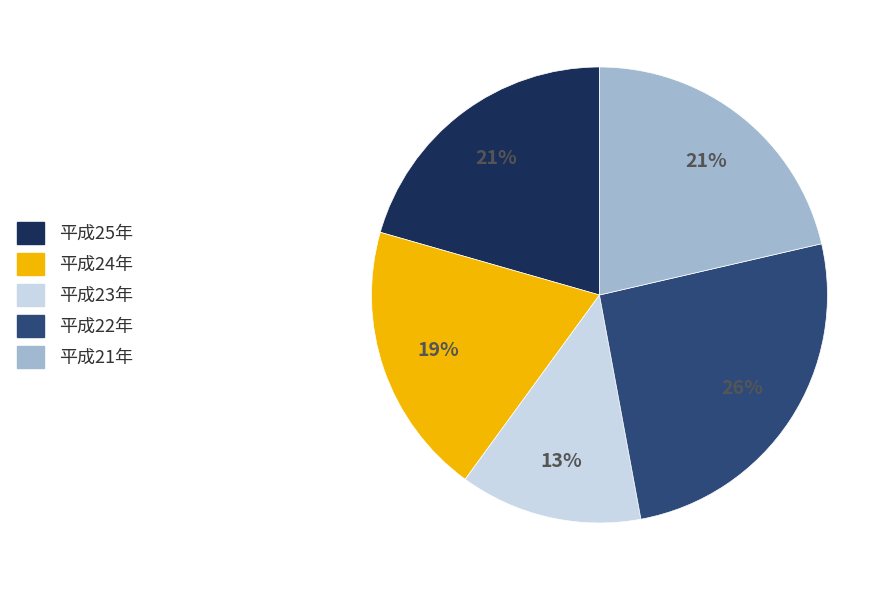

Is there any slice that represents more than half of the pie?

No